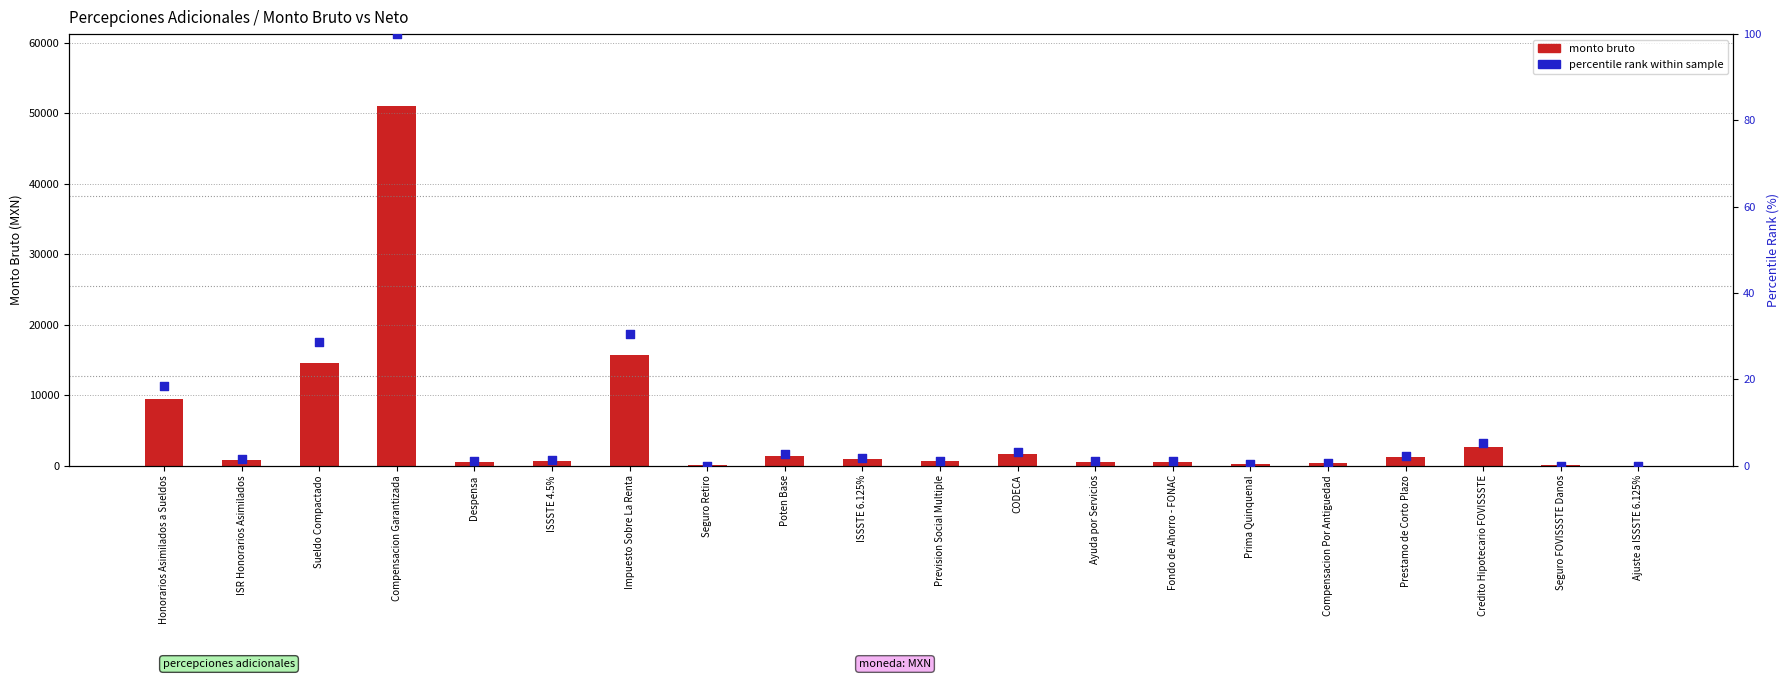

Which series contains the highest Y value?

monto bruto